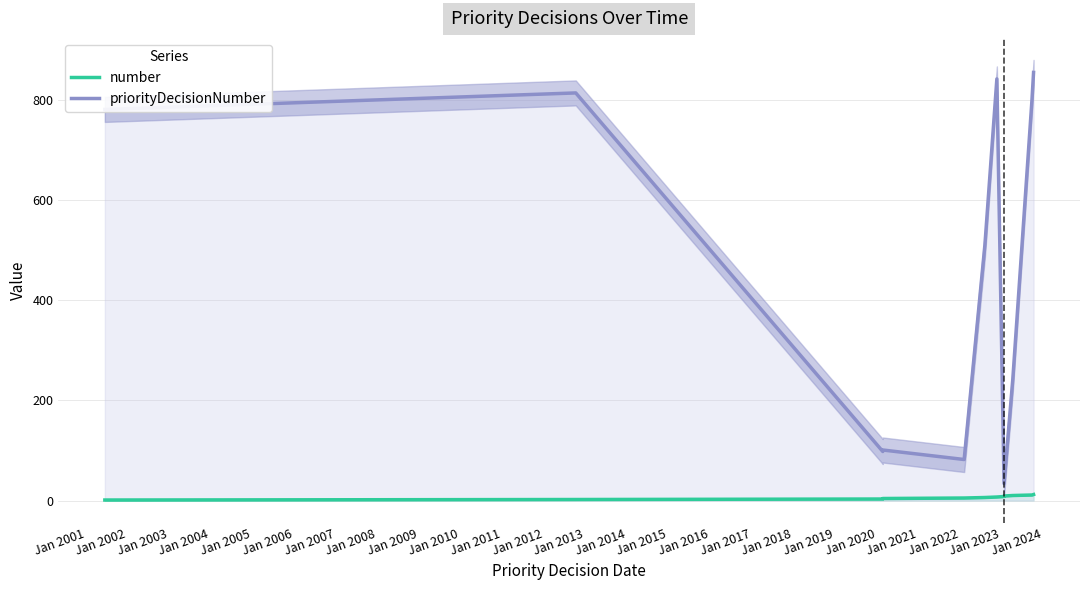

At Jan 2009, list the series in order from largest to smallest.

priorityDecisionNumber, number